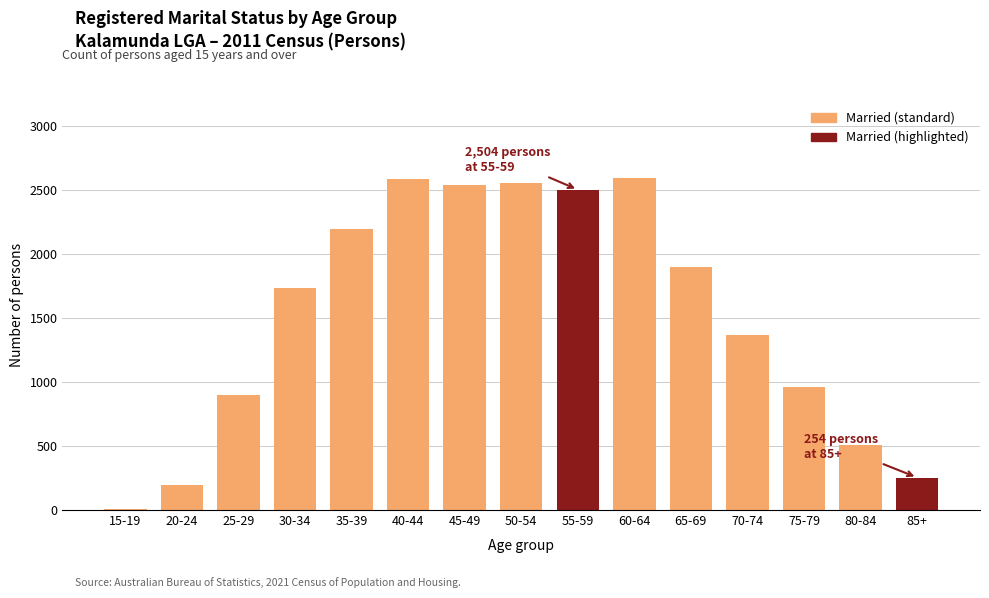

The value at 25-29 is 901. True or false?

True